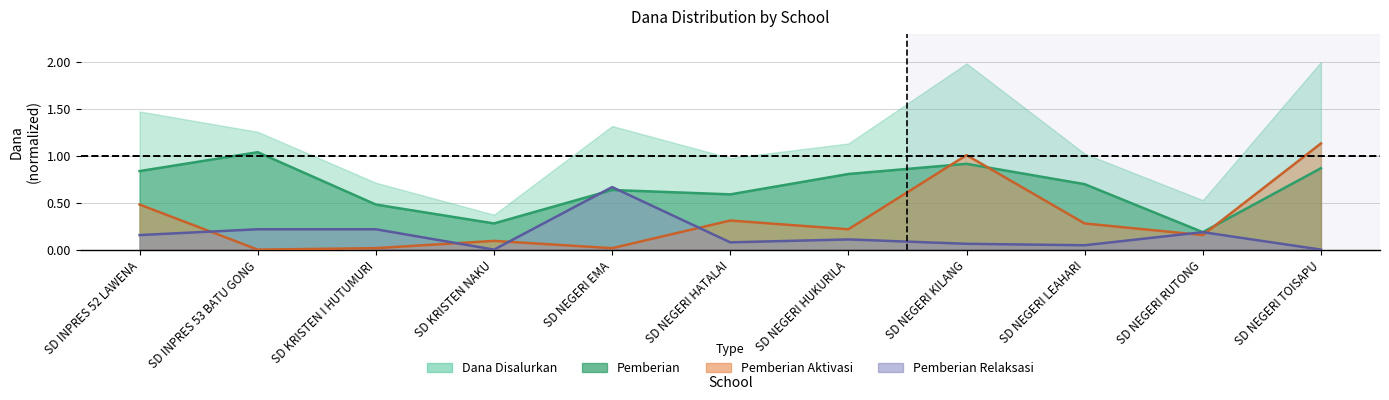

What is the label of the 7th point from the right?

SD NEGERI EMA